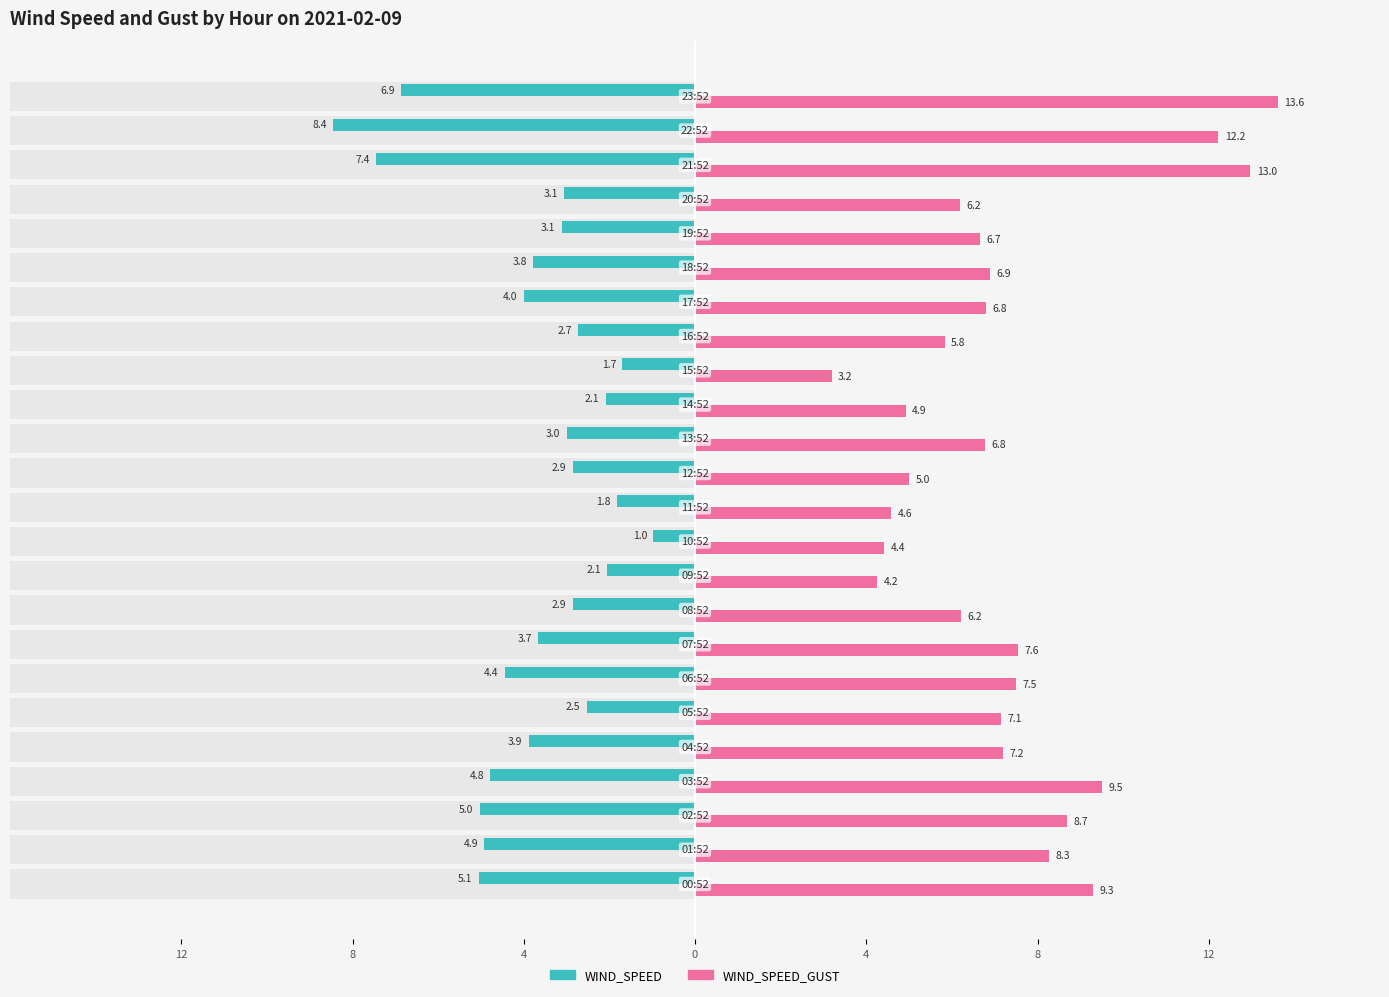

Reading left to right, transcribe all the data shown in this chart.

WIND_SPEED: -5.1	-4.9	-5.0	-4.8	-3.9	-2.5	-4.4	-3.7	-2.9	-2.1	-1.0	-1.8	-2.9	-3.0	-2.1	-1.7	-2.7	-4.0	-3.8	-3.1	-3.1	-7.4	-8.4	-6.9
WIND_SPEED_GUST: 9.3	8.3	8.7	9.5	7.2	7.1	7.5	7.6	6.2	4.2	4.4	4.6	5.0	6.8	4.9	3.2	5.8	6.8	6.9	6.7	6.2	13.0	12.2	13.6